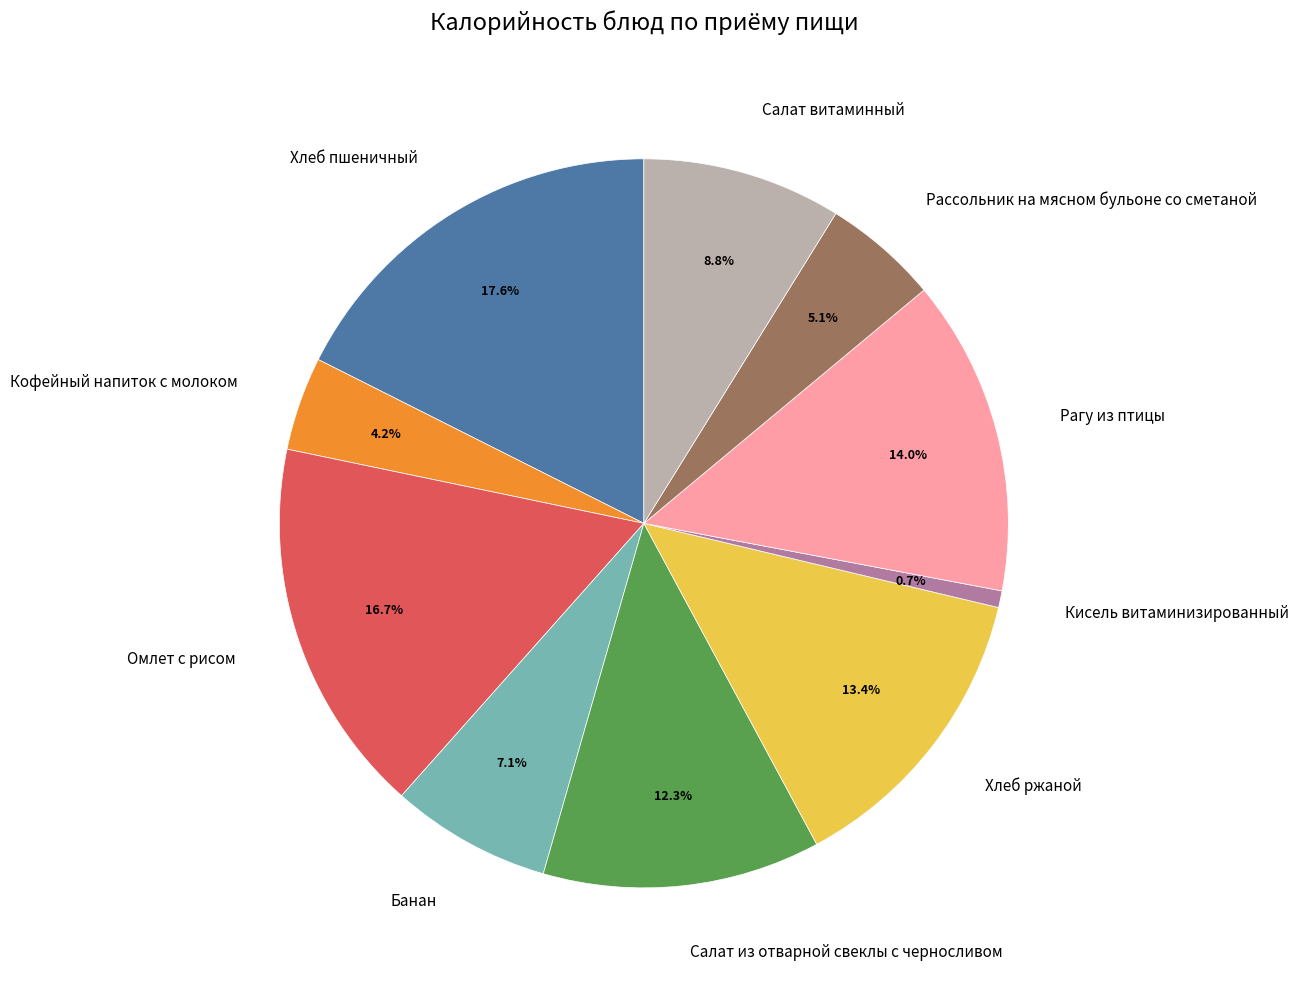

Count the number of slices in the pie.

10